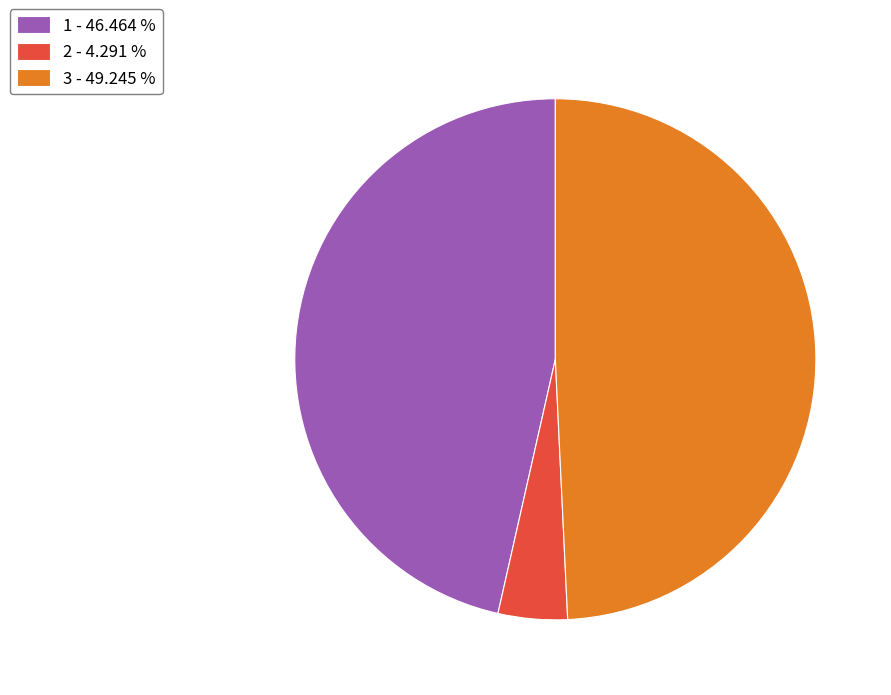

Does any single category account for the majority?

No